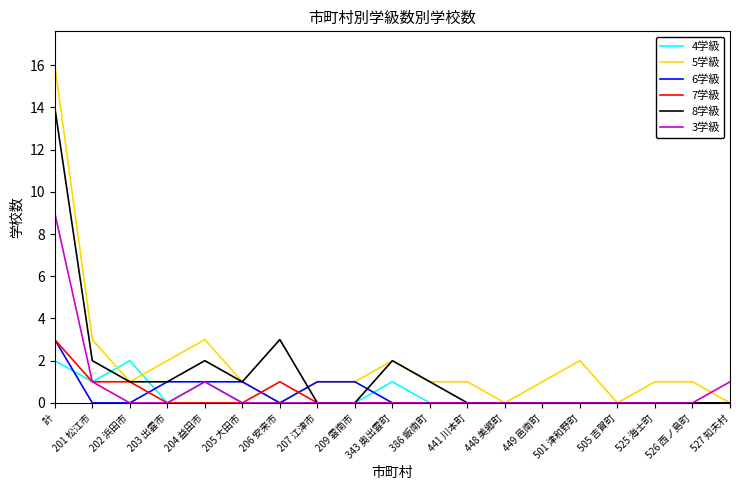

True or false: 6学級 and 4学級 cross at least once.

True